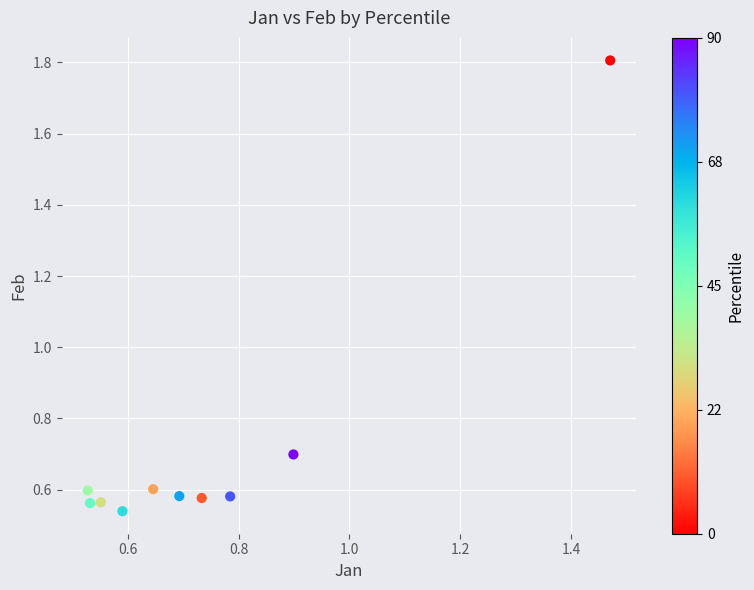

What is the average X value?

0.7